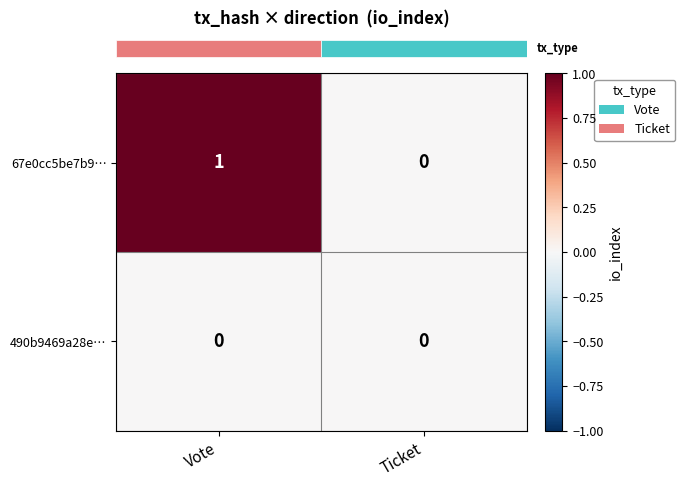

The value of 490b9469a28e… at Ticket is 0. True or false?

True